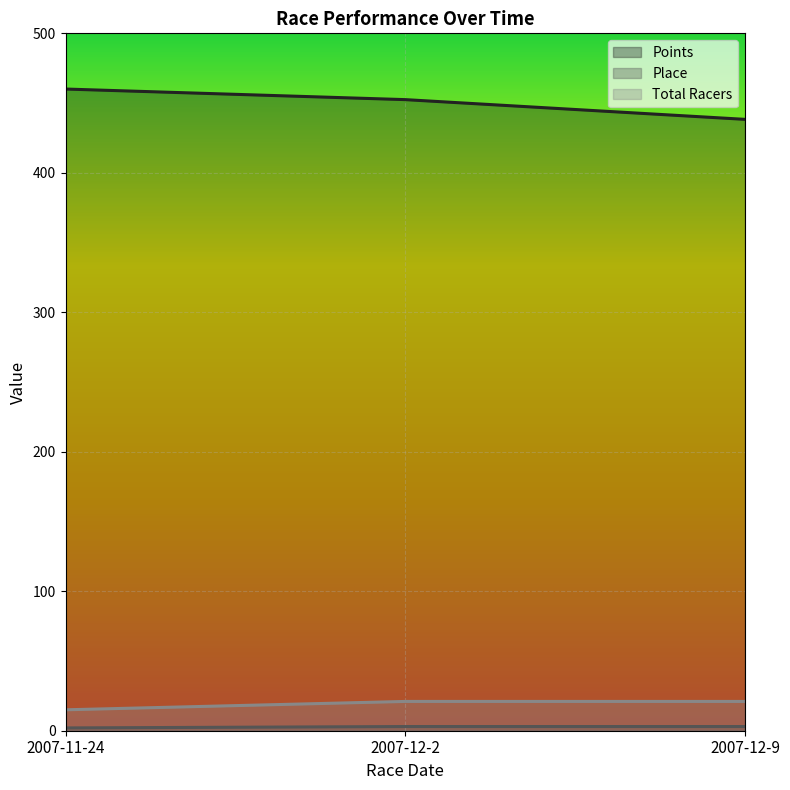

What position from the right is 2007-12-2?

2